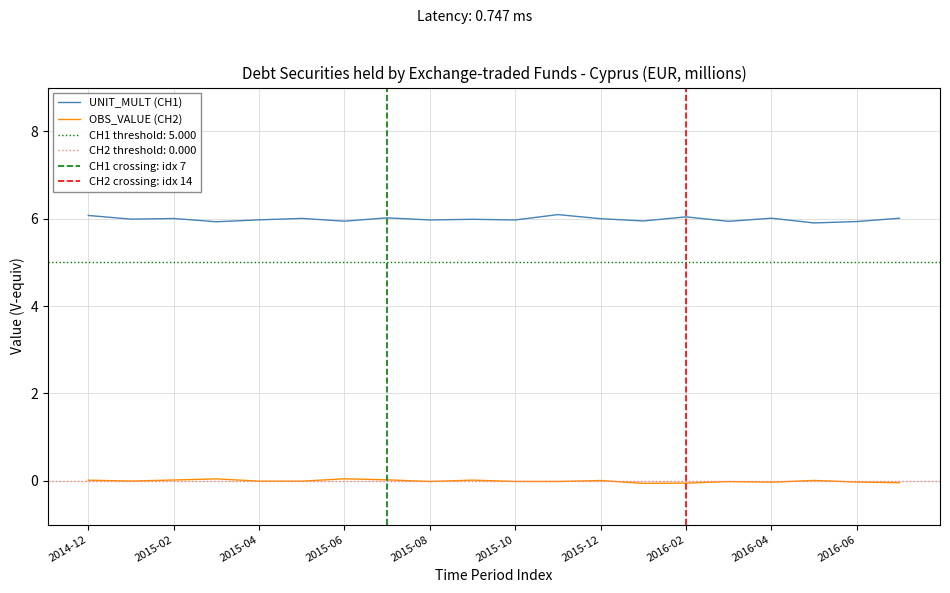

True or false: OBS_VALUE (CH2) and UNIT_MULT (CH1) intersect in this chart.

False